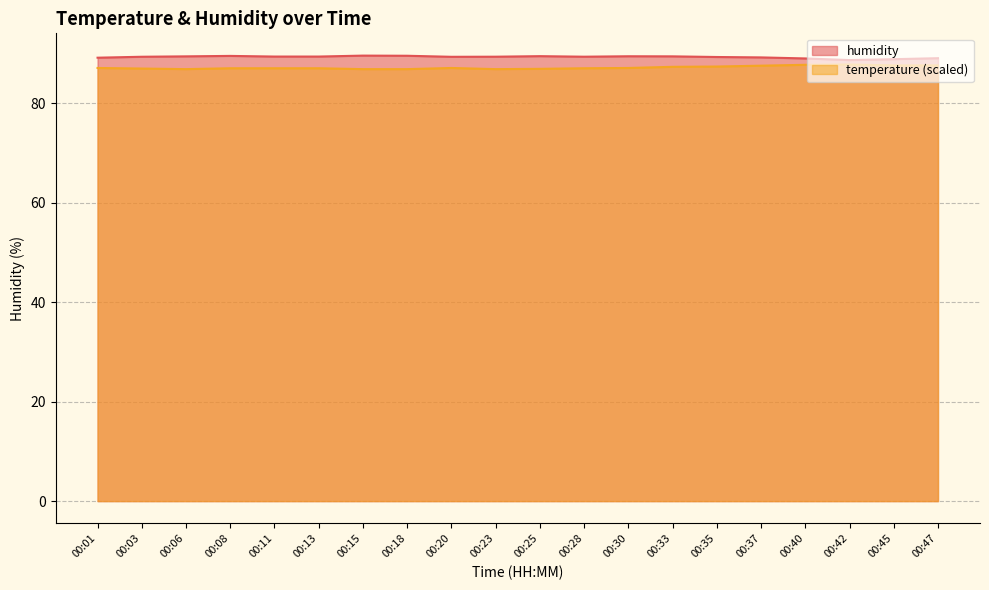

Reading left to right, transcribe all the data shown in this chart.

temperature: 00:01=87.0	00:03=86.9	00:06=86.8	00:08=87.0	00:11=87.0	00:13=87.0	00:15=86.8	00:18=86.8	00:20=87.0	00:23=86.8	00:25=86.9	00:28=87.0	00:30=87.0	00:33=87.3	00:35=87.3	00:37=87.5	00:40=87.7	00:42=87.7	00:45=87.6	00:47=87.6
humidity: 00:01=89.1	00:03=89.3	00:06=89.4	00:08=89.5	00:11=89.3	00:13=89.3	00:15=89.5	00:18=89.5	00:20=89.3	00:23=89.3	00:25=89.4	00:28=89.3	00:30=89.4	00:33=89.4	00:35=89.2	00:37=89.2	00:40=89.0	00:42=88.6	00:45=88.8	00:47=89.0